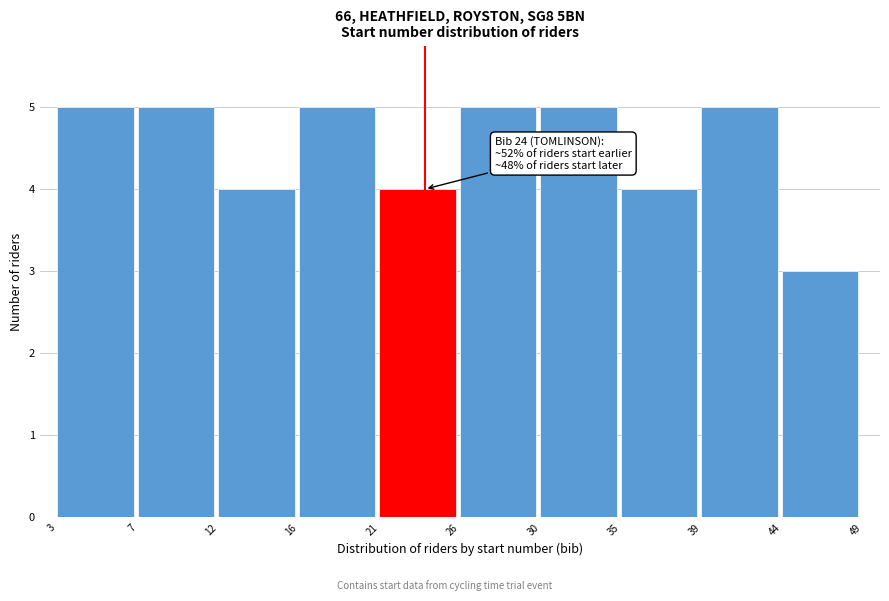

Reading left to right, transcribe all the data shown in this chart.

3=5	7=5	12=4	16=5	21=4	26=5	30=5	35=4	39=5	44=3